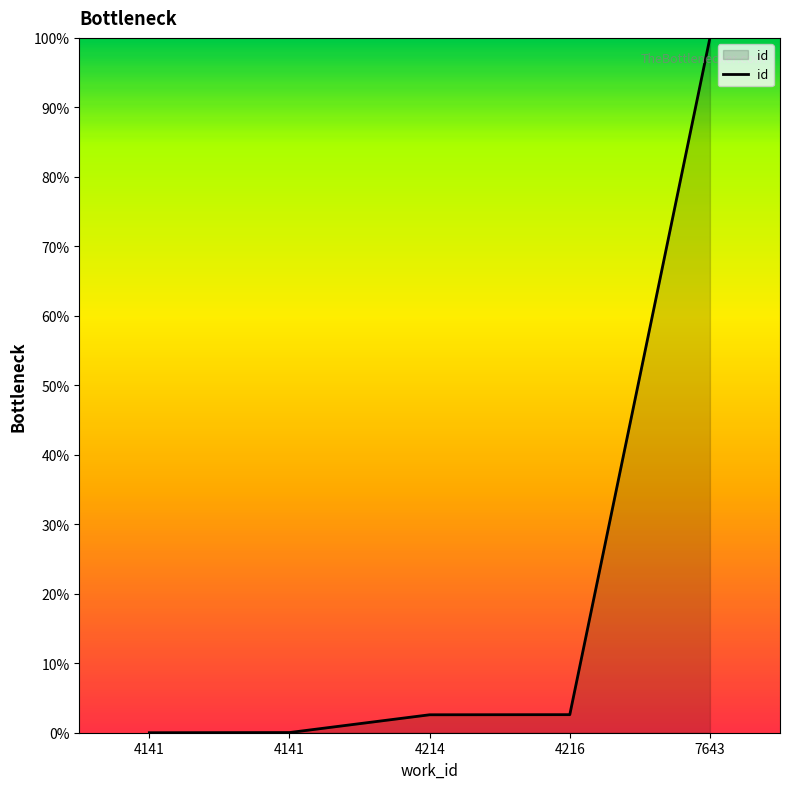

How many values are below 2?

2